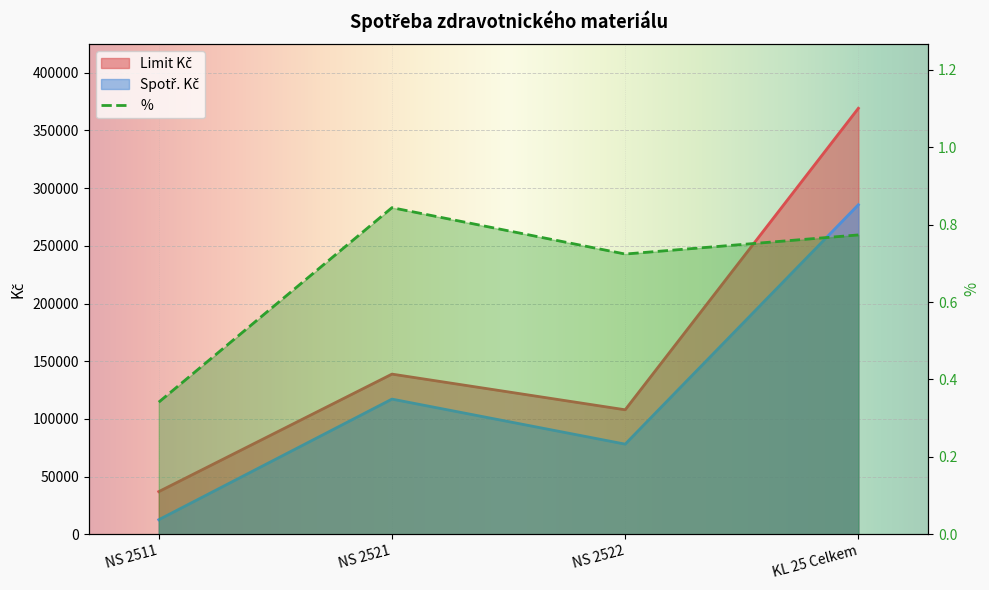

Is the value of % at KL 25 Celkem greater than the value of Limit Kč at NS 2521?

No